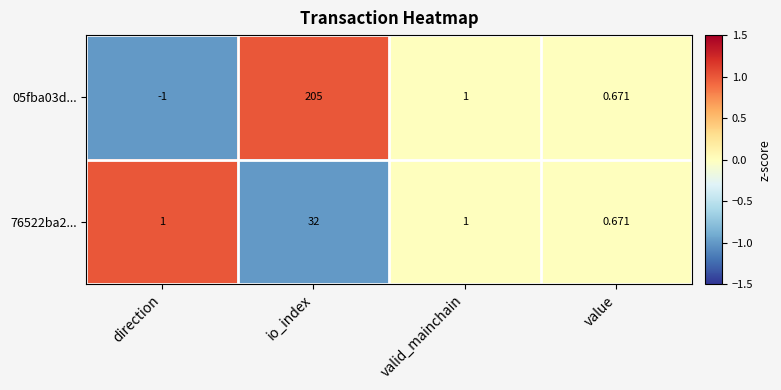

Is the value of 76522ba2... at io_index greater than the value of 05fba03d... at valid_mainchain?

Yes